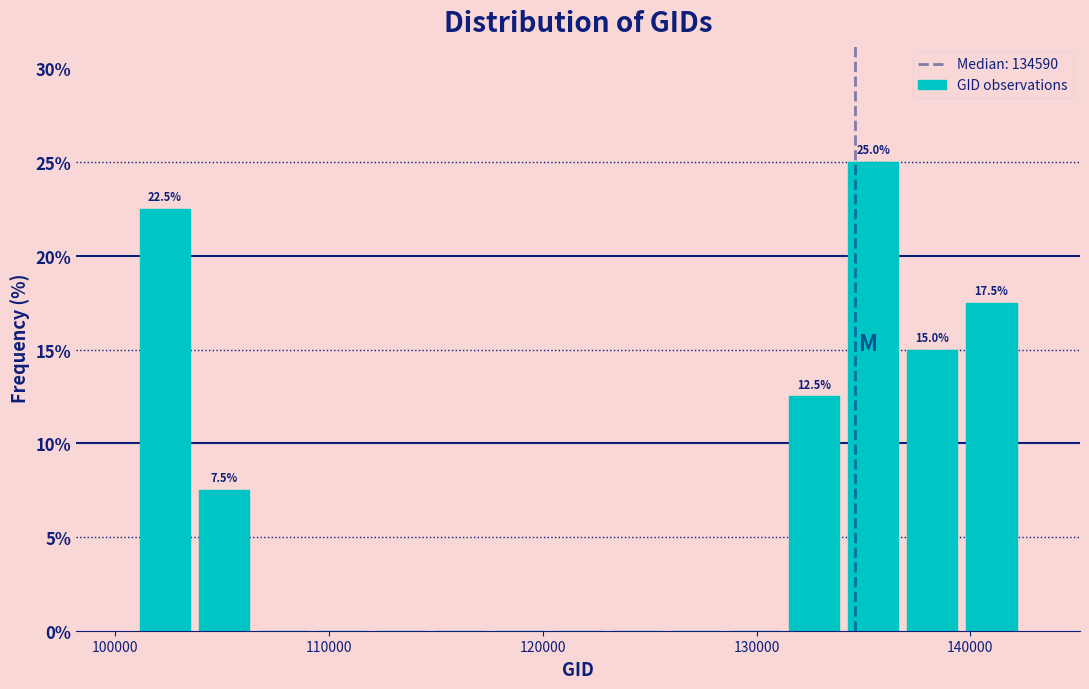

Around what value on the x-axis is the tallest bar? Give the approximate position of its centre, as read against the axis.

135000